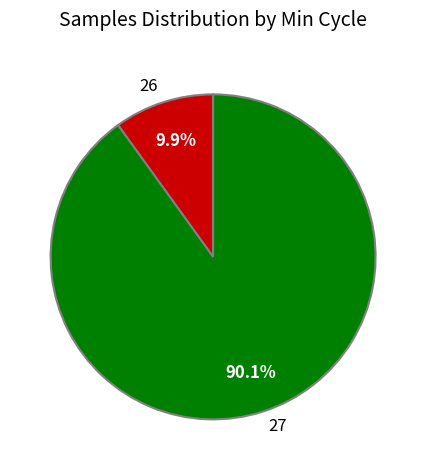

Which has a higher value, 27 or 26?

27